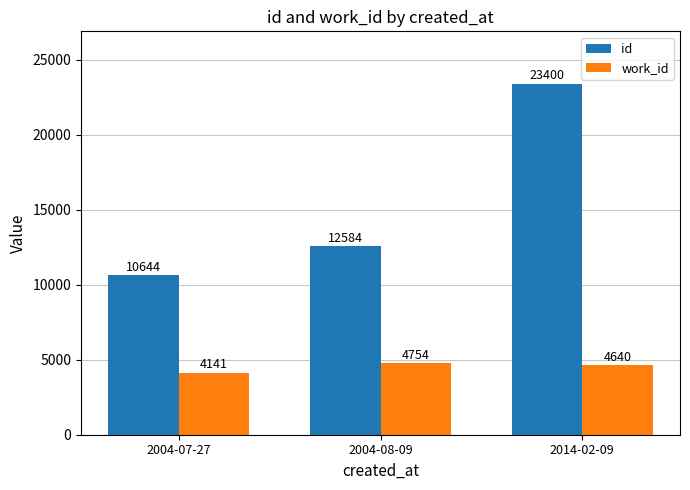

Which series has the largest total across all categories?

id